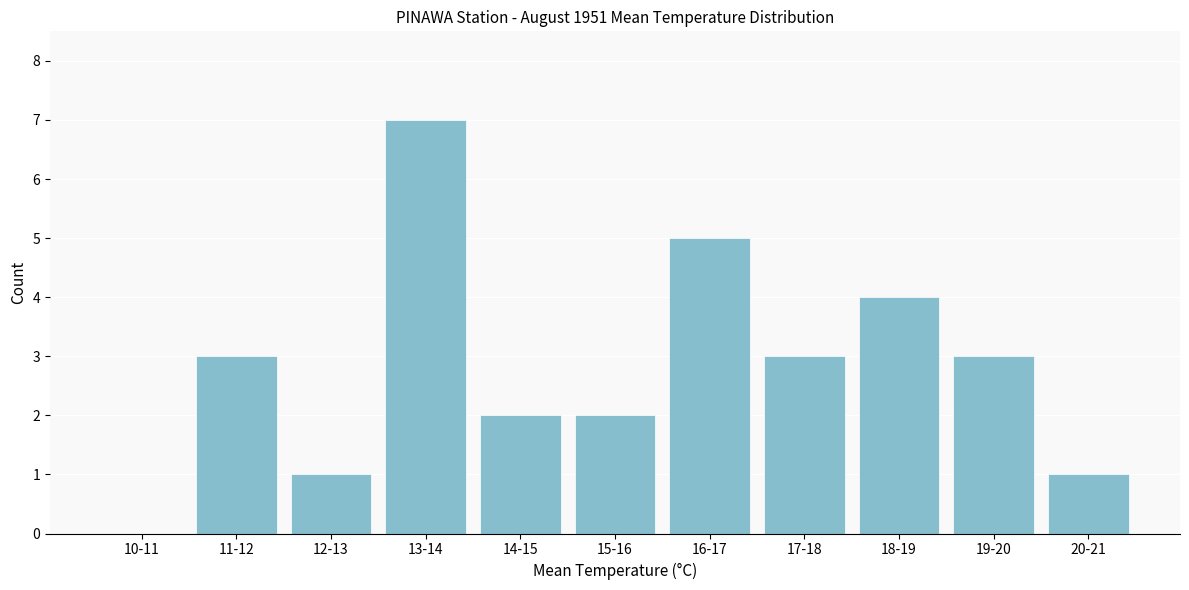

Reading left to right, what are all the values shown in this chart?

10-11=0	11-12=3	12-13=1	13-14=7	14-15=2	15-16=2	16-17=5	17-18=3	18-19=4	19-20=3	20-21=1